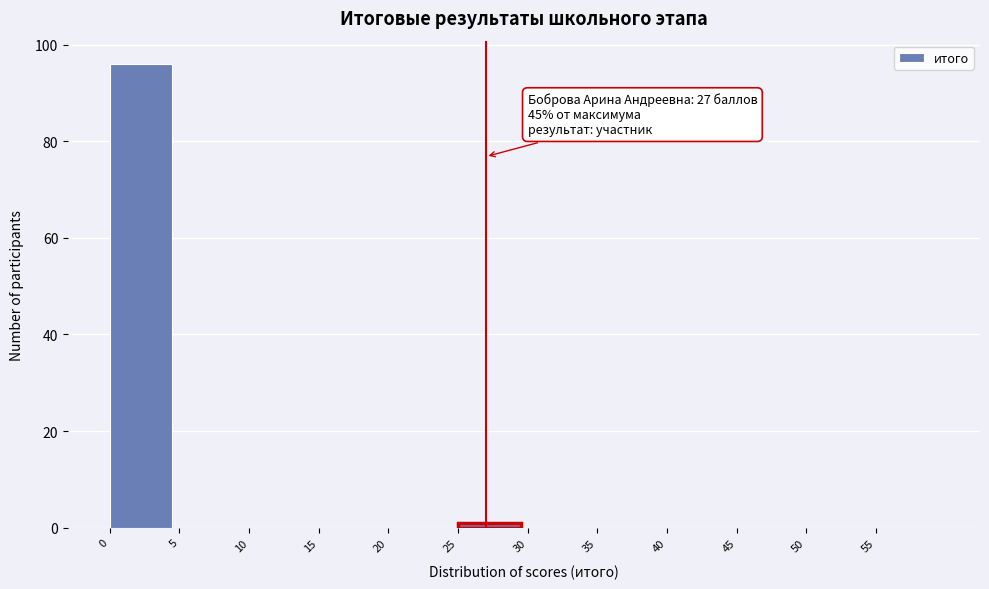

Over which range of the x-axis is the bar tallest?

0 to 5